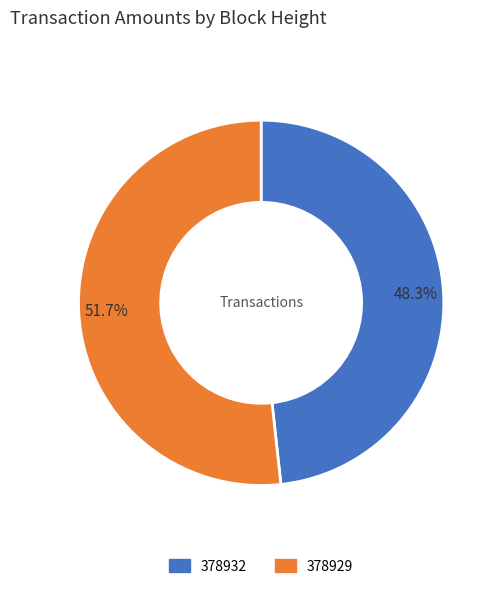

Is it true that 378929 is 59% of the pie?

False